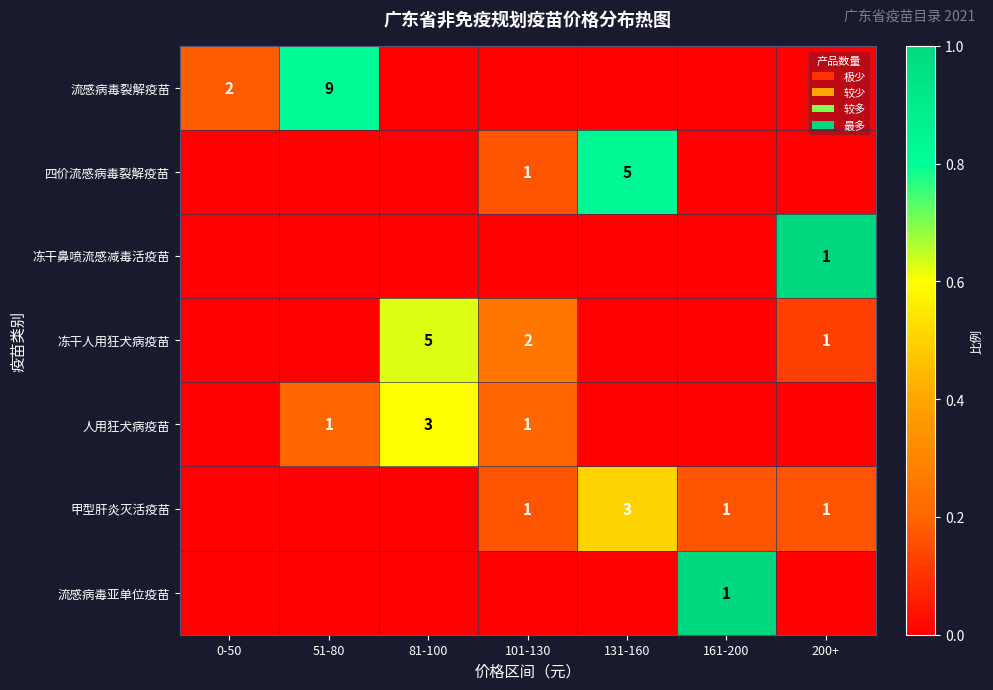

Is the value of 流感病毒裂解疫苗 at 51-80 greater than the value of 冻干人用狂犬病疫苗 at 81-100?

Yes